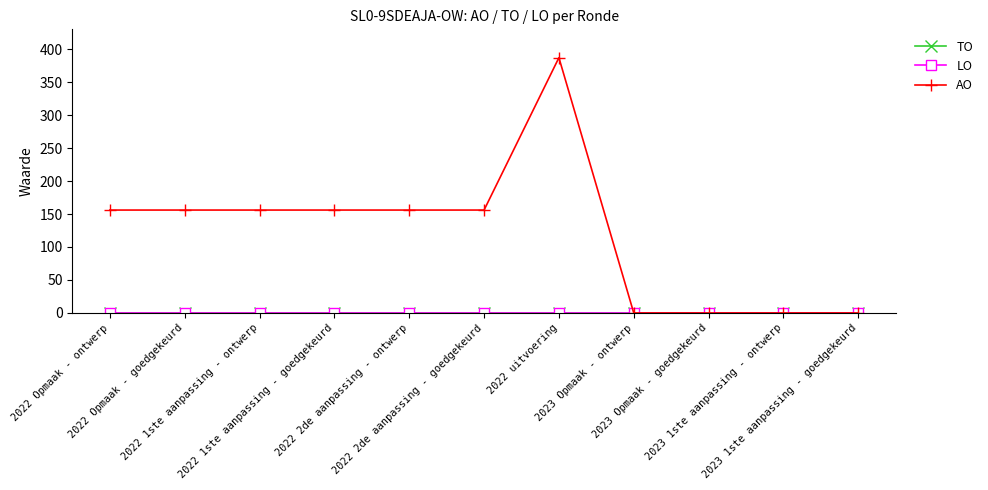

Is it true that AO equals -206 at 2023 1ste aanpassing - goedgekeurd?

False